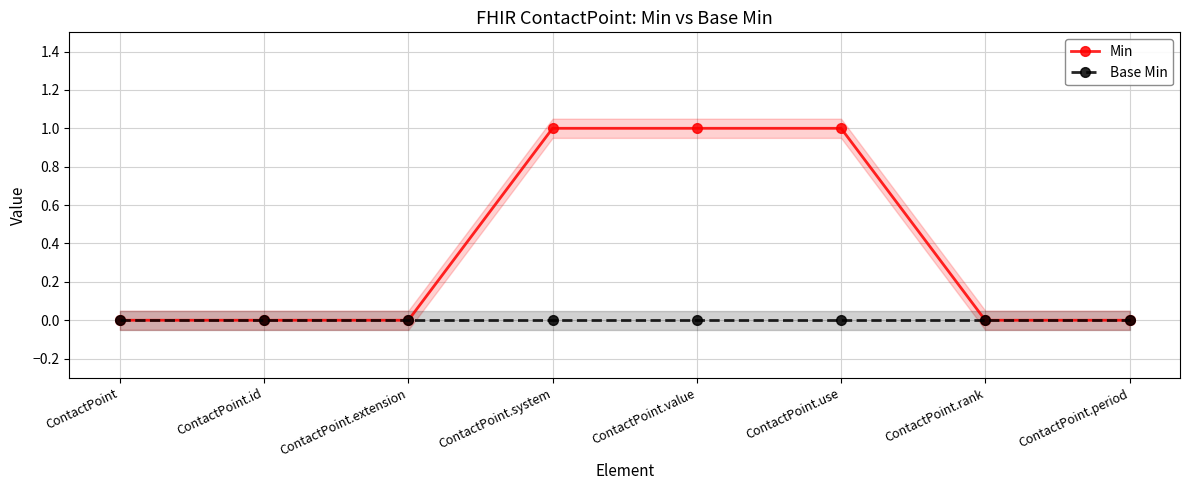

At which category is the sum across all series the highest?

ContactPoint.system